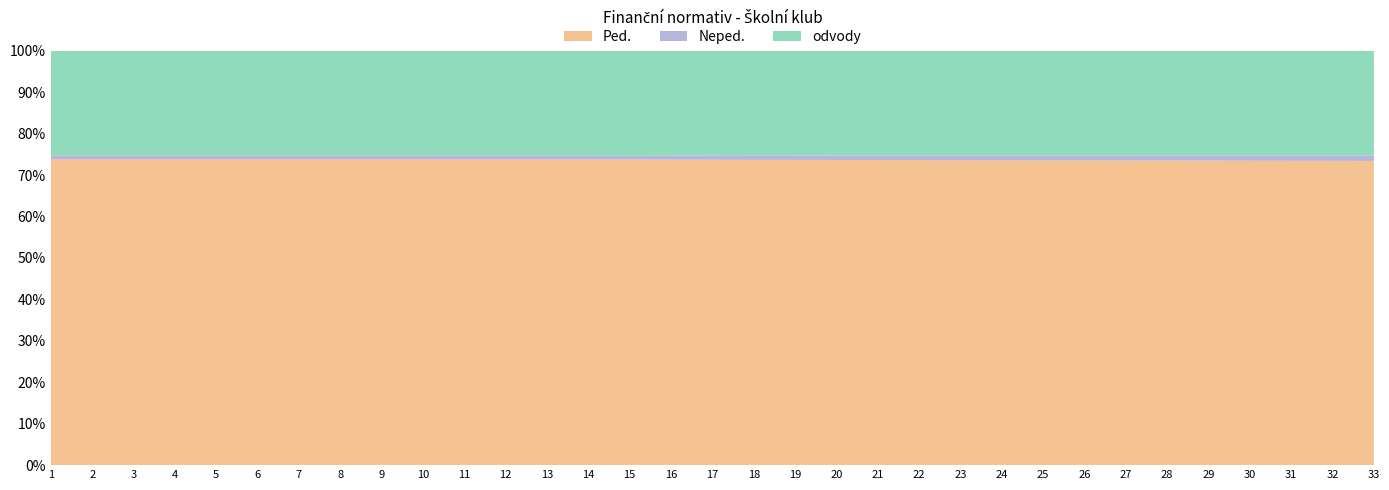

Reading left to right, what are all the values shown in this chart?

Ped.: 1=21168	2=21168	3=21168	4=21168	5=21168	6=21168	7=21168	8=21168	9=21168	10=21168	11=20753	12=20354	13=19970	14=19600	15=19244	16=18900	17=18568	18=18248	19=17939	20=17640	21=17351	22=17071	23=16800	24=16538	25=16283	26=16036	27=15797	28=15565	29=15339	30=15120	31=14907	32=14700	33=14499
Neped.: 1=261	2=261	3=261	4=261	5=261	6=261	7=261	8=261	9=261	10=261	11=261	12=261	13=261	14=261	15=261	16=261	17=261	18=261	19=261	20=261	21=261	22=261	23=261	24=261	25=261	26=261	27=261	28=261	29=261	30=261	31=261	32=261	33=261
odvody: 1=7243	2=7243	3=7243	4=7243	5=7243	6=7243	7=7243	8=7243	9=7243	10=7243	11=7103	12=6968	13=6838	14=6713	15=6593	16=6476	17=6364	18=6256	19=6152	20=6051	21=5953	22=5858	23=5767	24=5678	25=5592	26=5508	27=5428	28=5349	29=5273	30=5199	31=5127	32=5057	33=4989